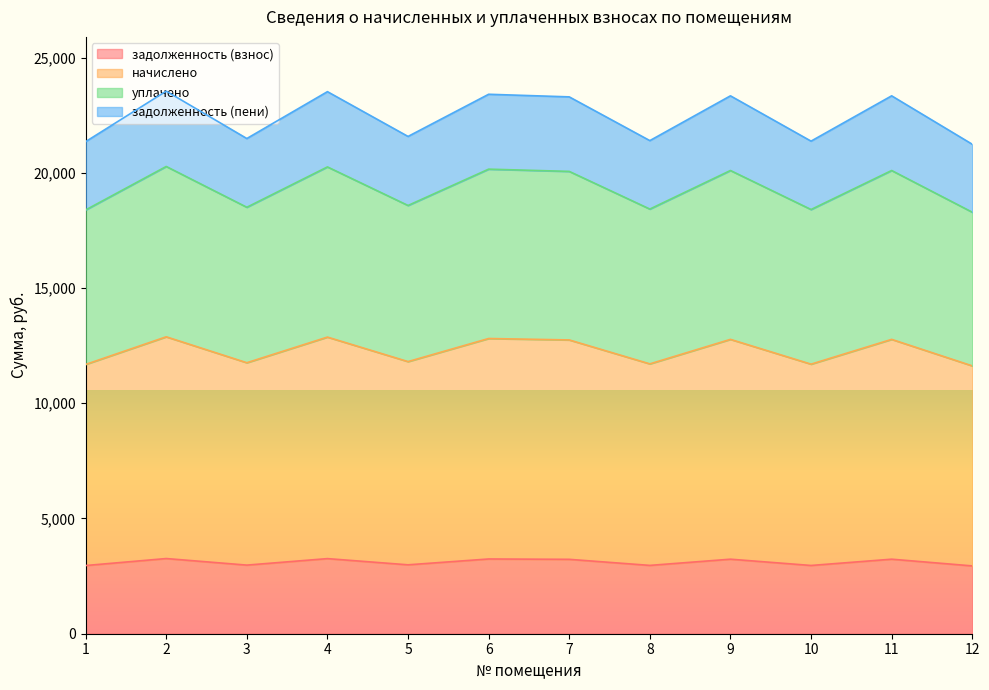

What is the value of the начислено point at the 10th from the left?

11697.0